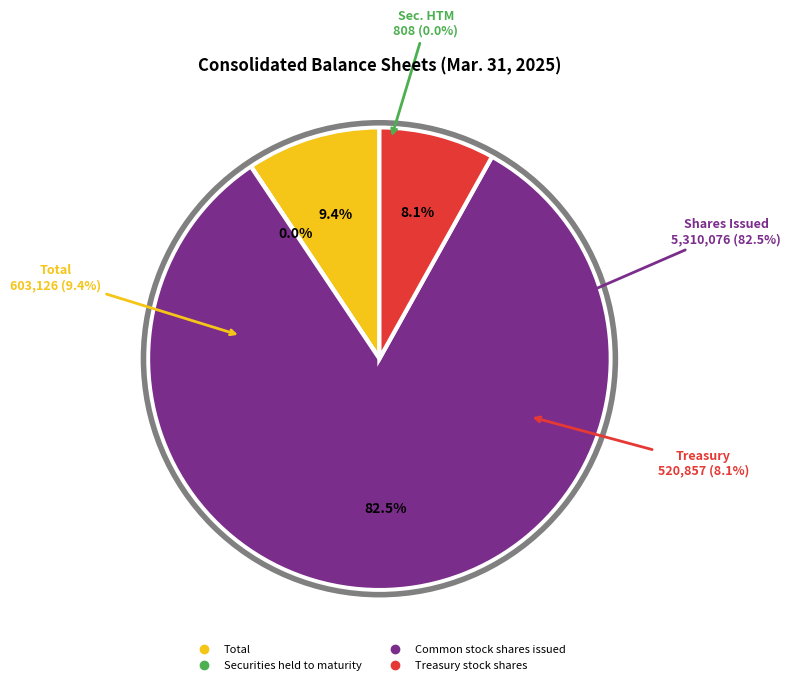

Between Total and Securities held to maturity, which is larger?

Total